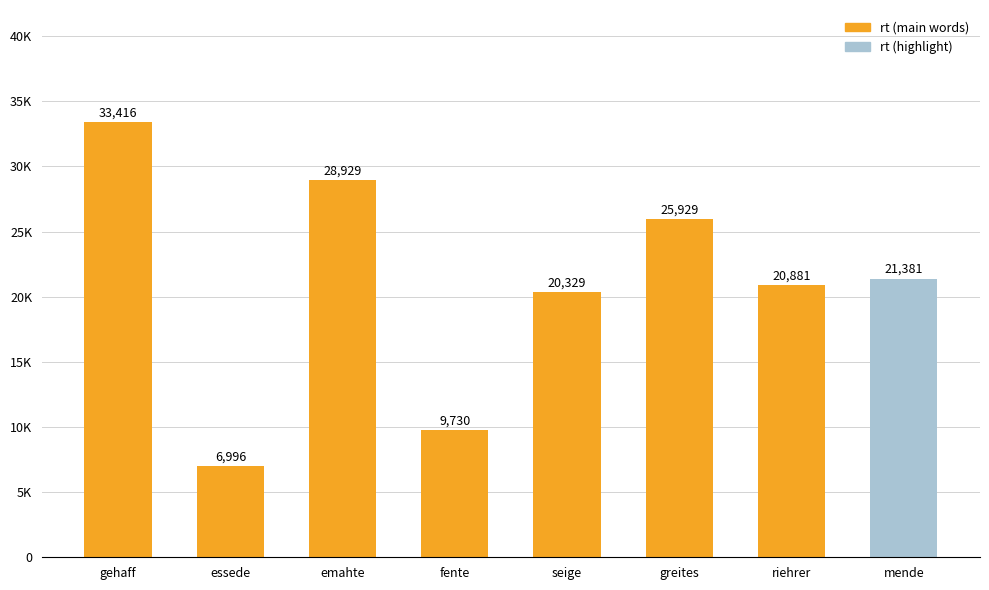

The value at mende is 34731. True or false?

False